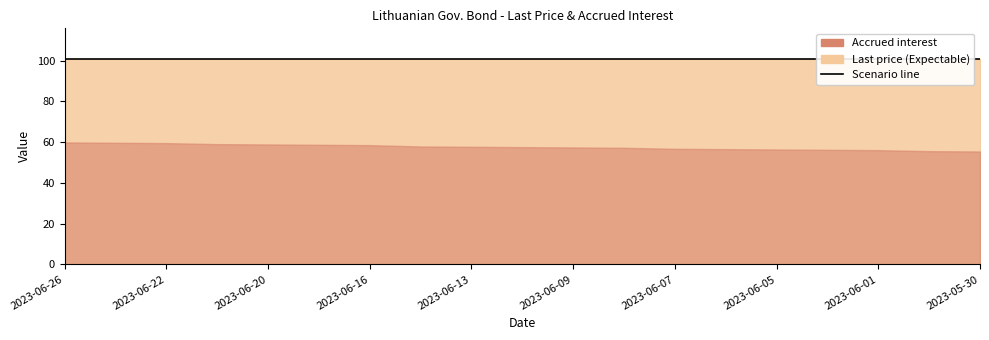

At which category does the chart reach its peak across all series?

2023-06-26